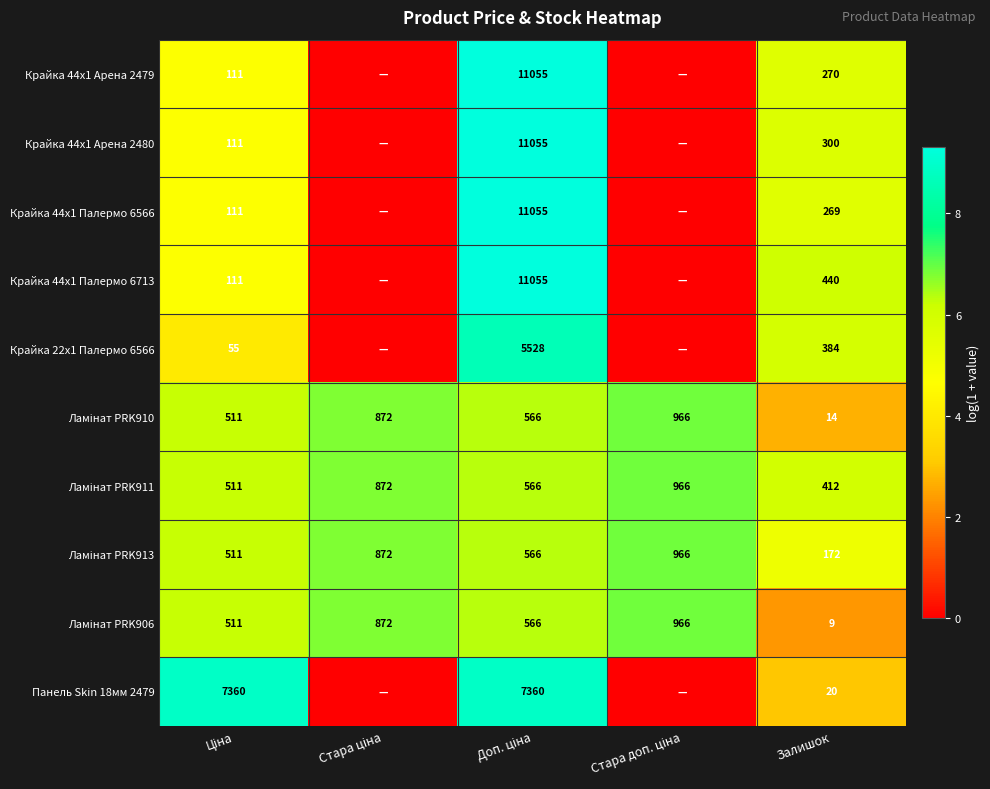

At how many categories does at least one series exceed 4?

5